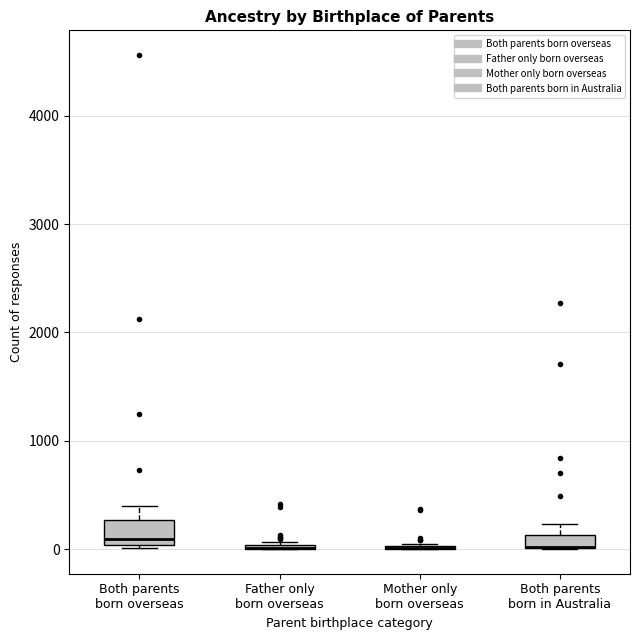

Comparing the boxes themselves (not the whiskers), which one is the tallest?

Both parents born overseas